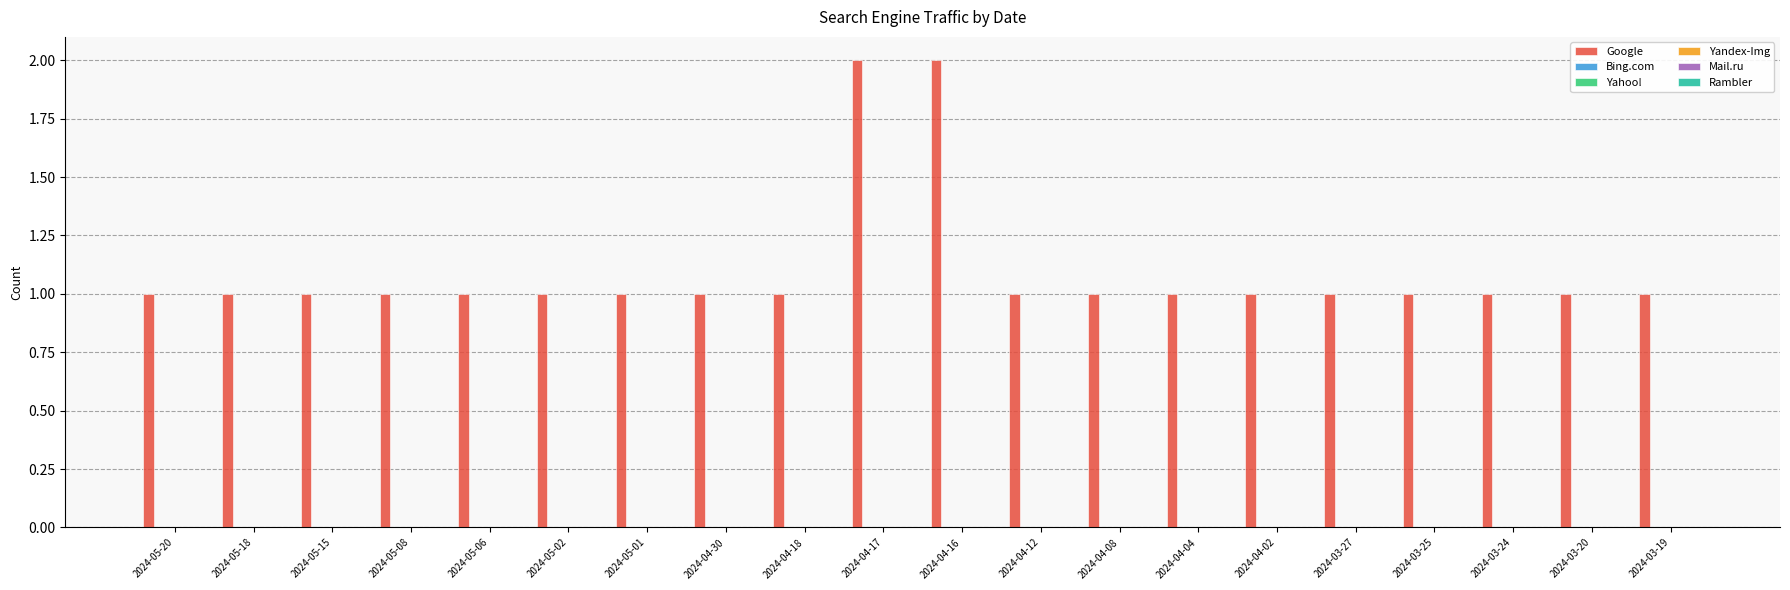

How many distinct data groups are displayed?

1